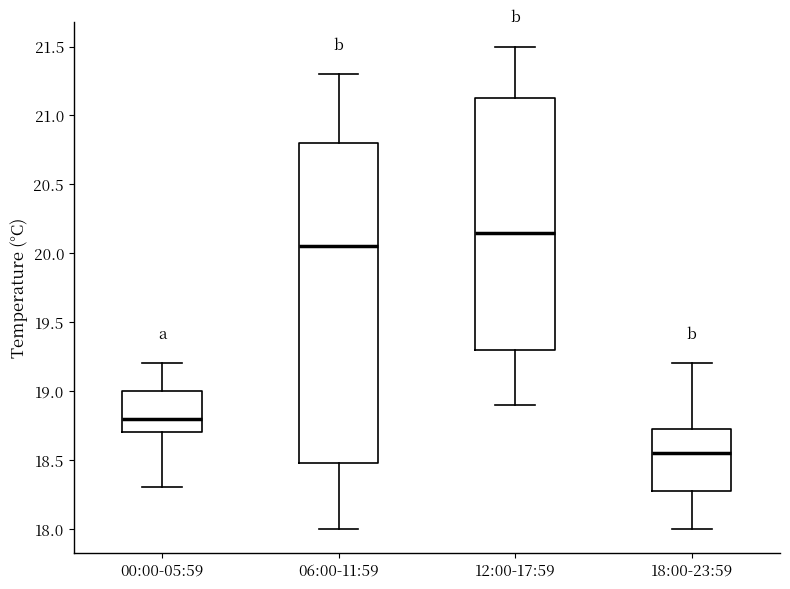

Which box is the tallest, from its lower edge to its upper edge?

06:00-11:59